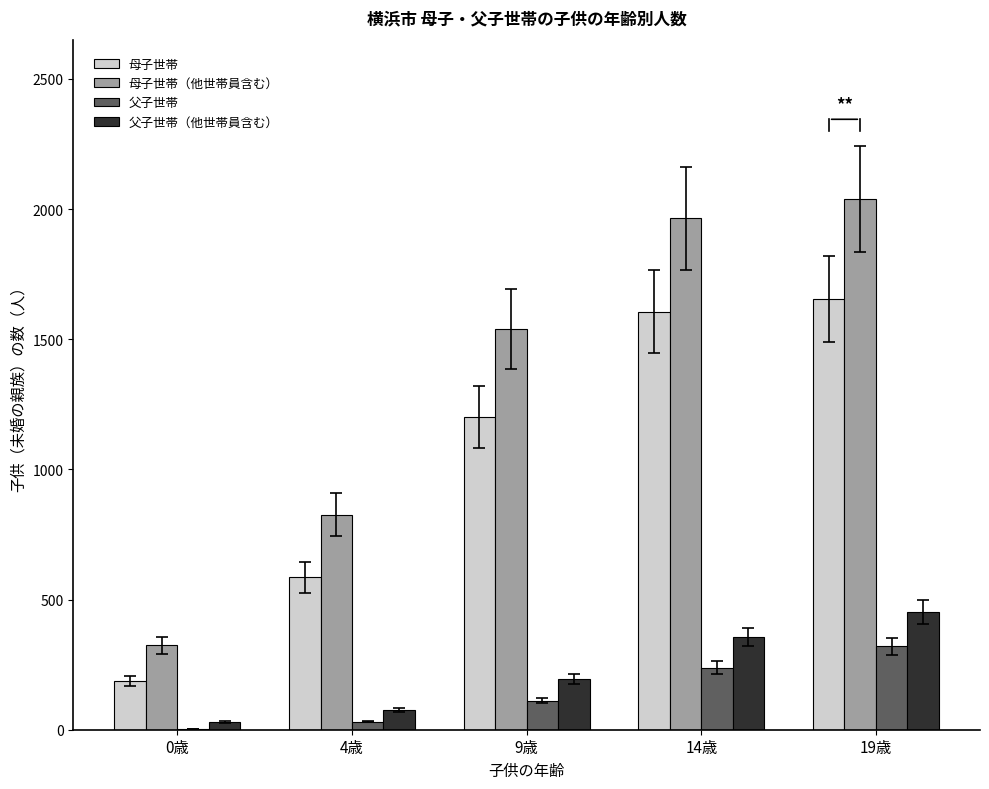

What are all the series names shown in the legend?

母子世帯, 母子世帯（他世帯員含む）, 父子世帯, 父子世帯（他世帯員含む）